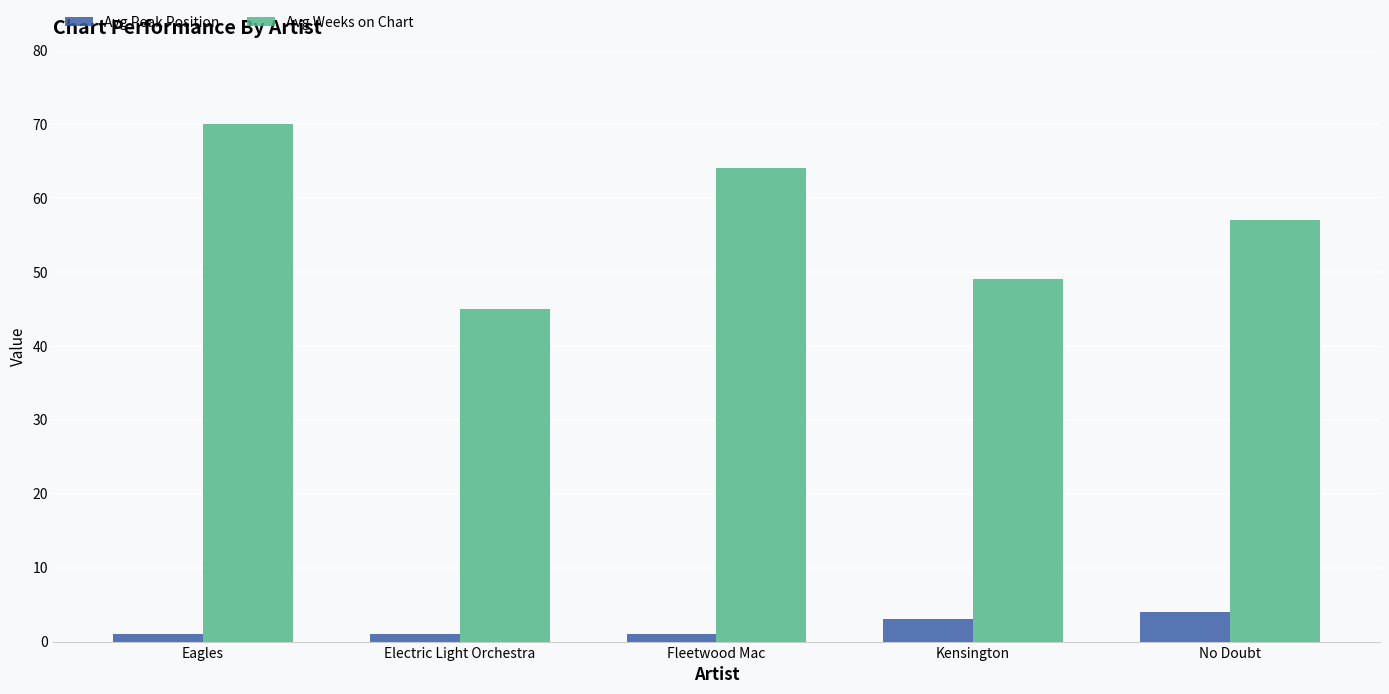

Reading left to right, what are all the values shown in this chart?

Avg Peak Position: 1	1	1	3	4
Avg Weeks on Chart: 70	45	64	49	57